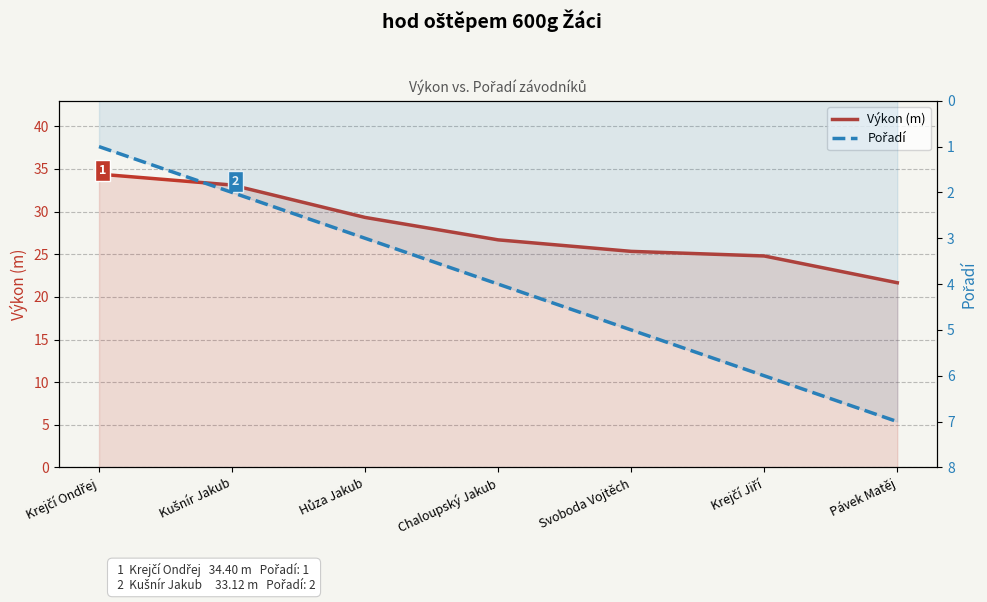

Rank the categories by Pořadí value from highest to lowest.

Pávek Matěj, Krejčí Jiří, Svoboda Vojtěch, Chaloupský Jakub, Hůza Jakub, Kušnír Jakub, Krejčí Ondřej